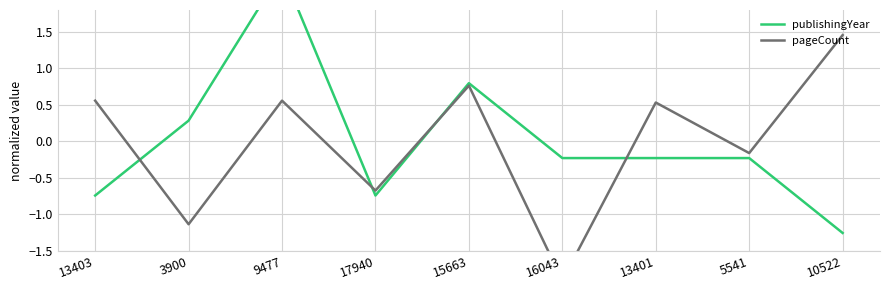

What is the difference between the highest and lowest values at 13401?

0.8